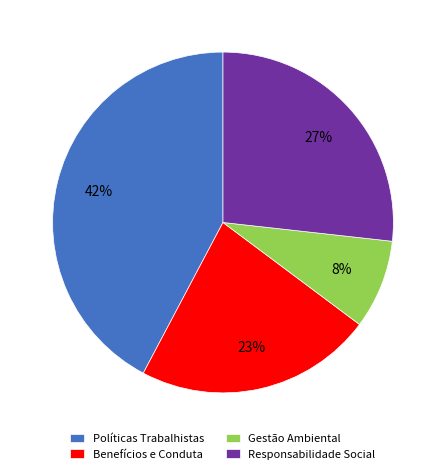

Is the sum of Políticas Trabalhistas and Benefícios e Conduta greater than half?

Yes